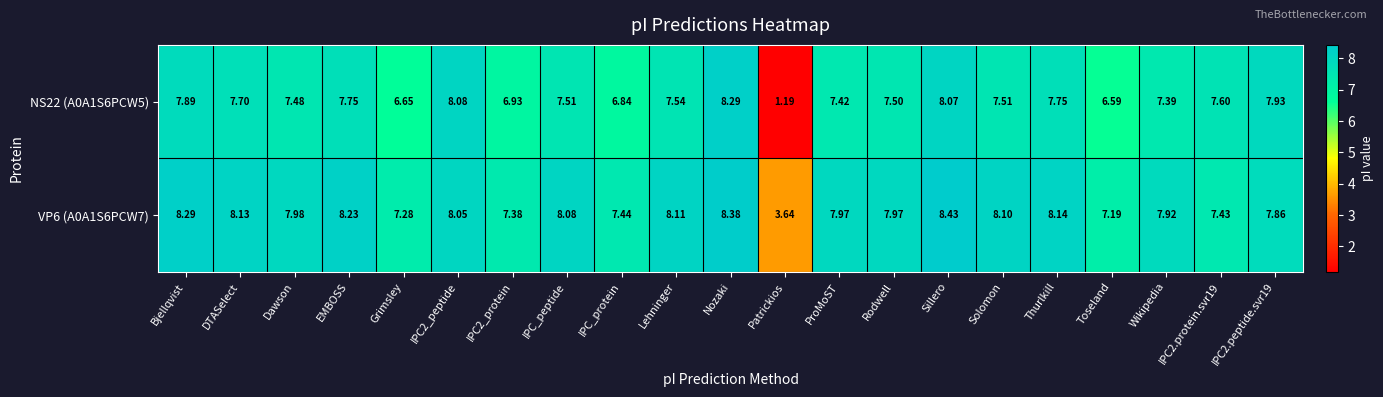

At which category is the sum across all series the highest?

Nozaki